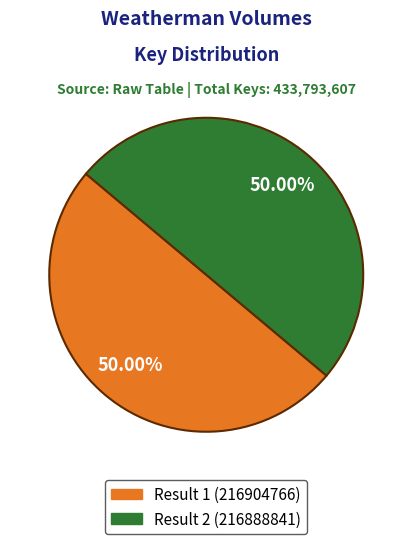

How many segments does this pie chart have?

2